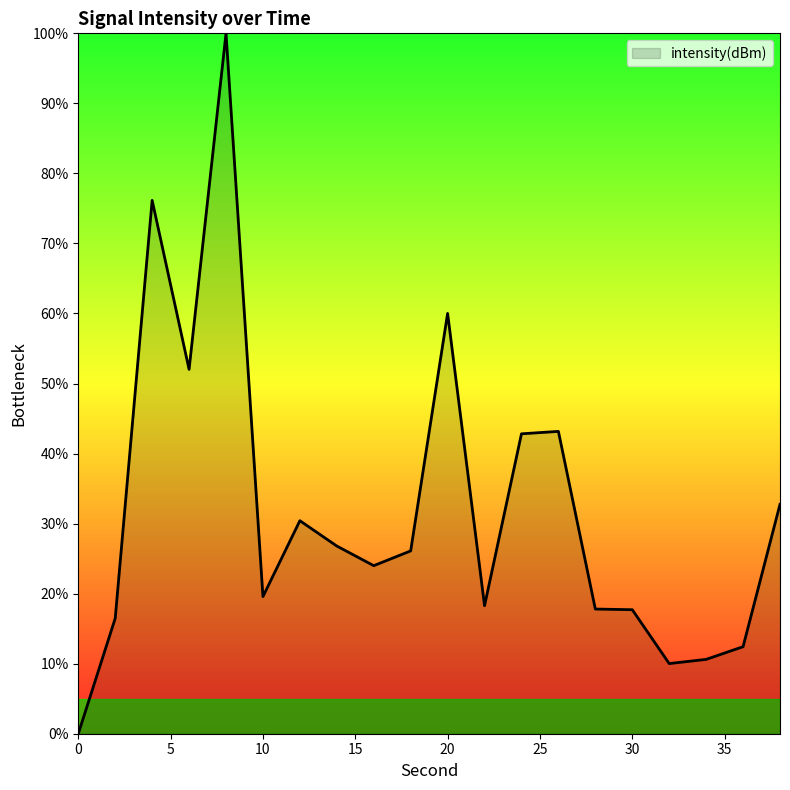

What is the greatest value displayed?

100.0